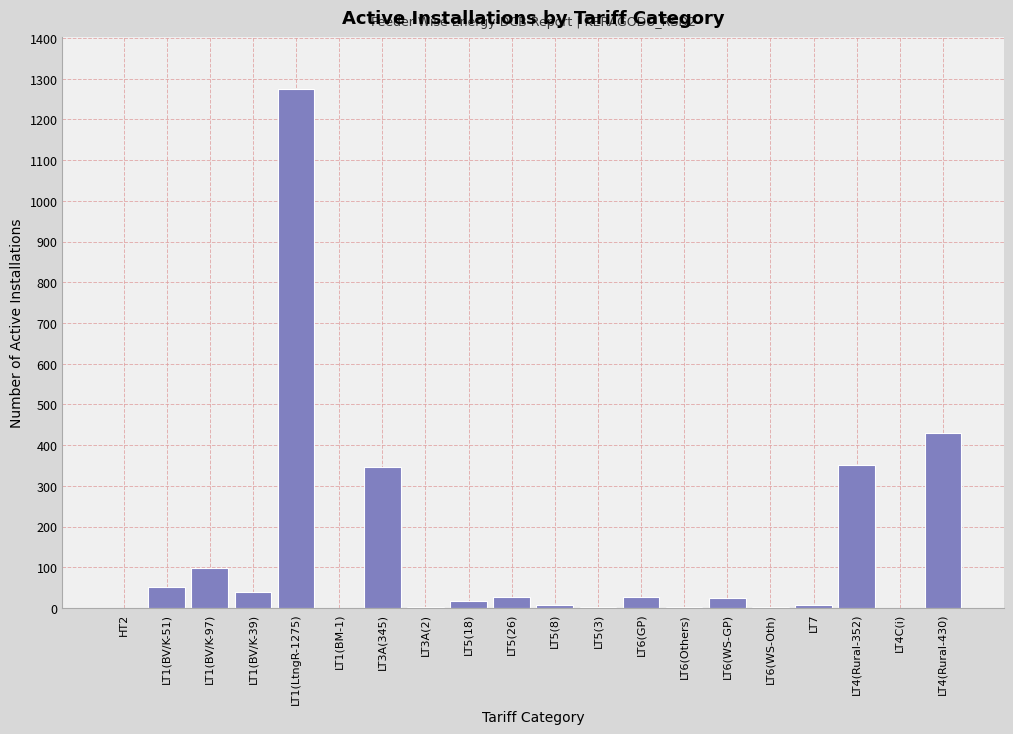

The chart shows a value of 2086 at LT1(LtngR-1275). True or false?

False